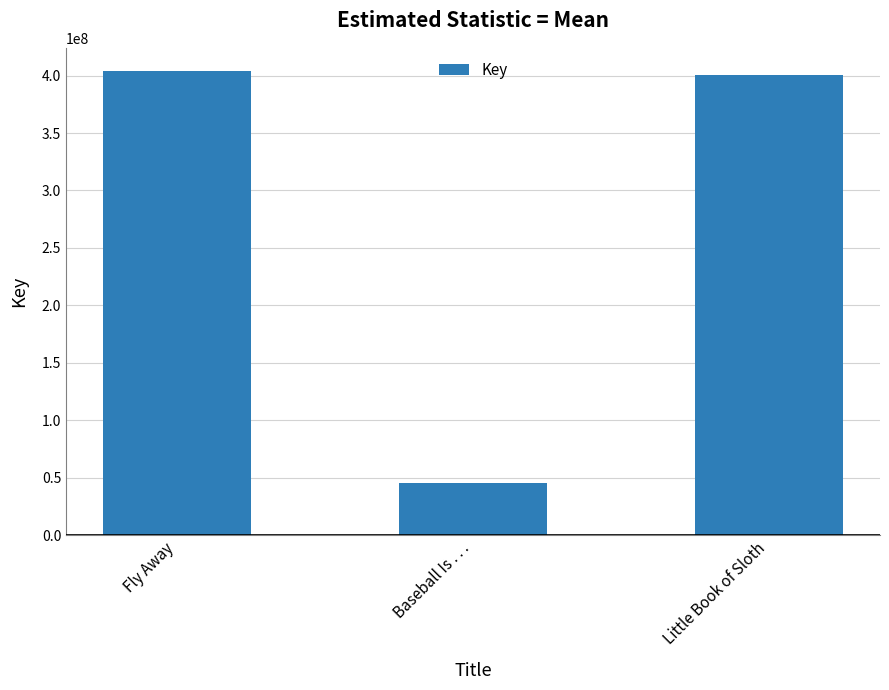

List the labels in order of value, largest first.

Fly Away, Little Book of Sloth, Baseball Is . . .